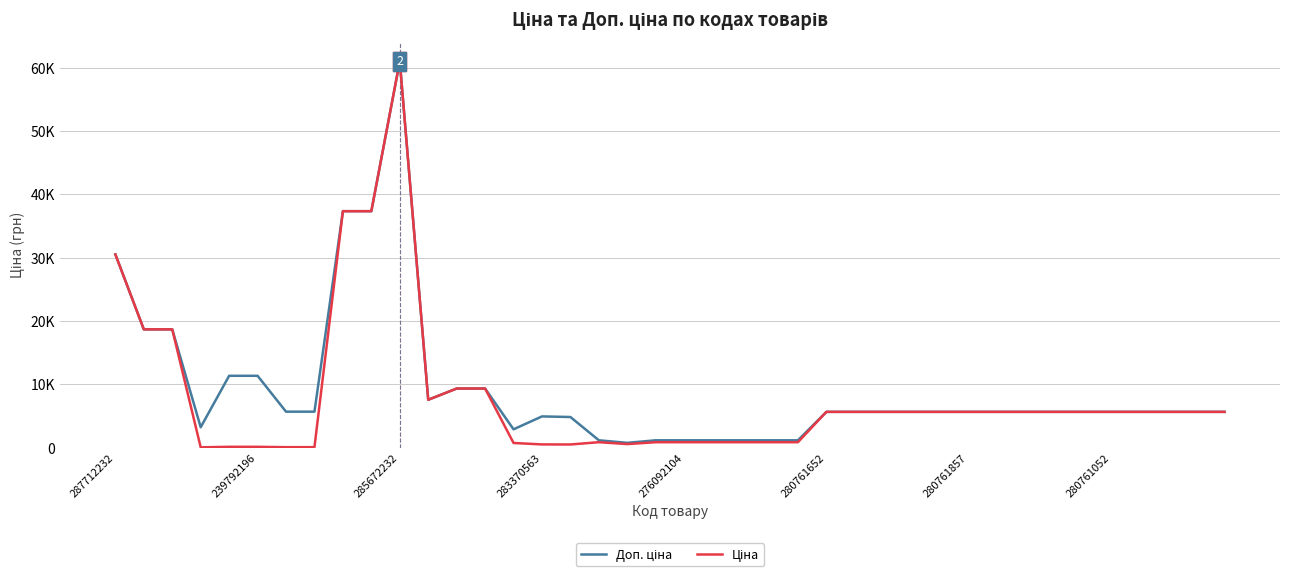

Which series has the largest range (max minus min)?

Ціна